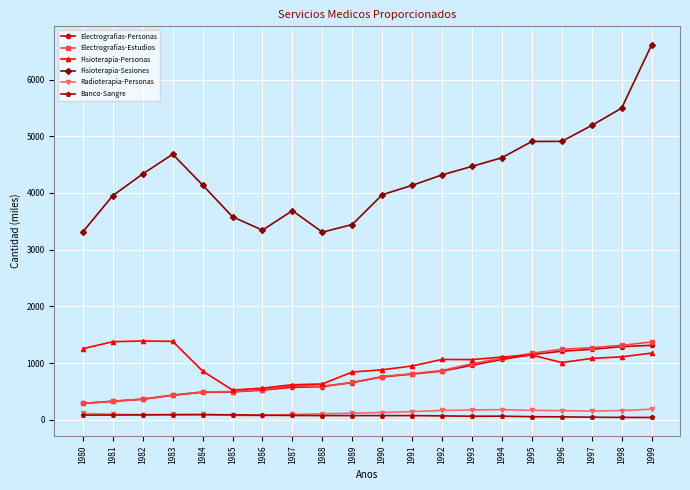

How many values in the Fisioterapia-Sesiones series are below 4319?

10